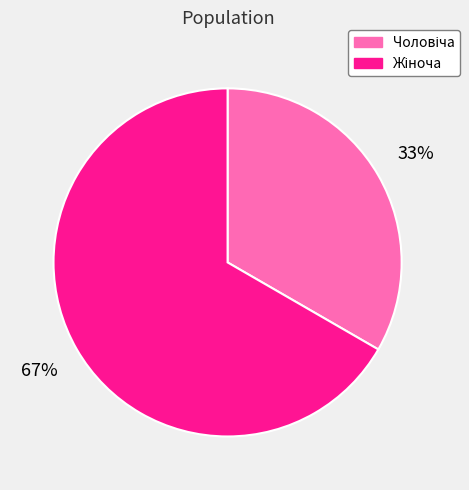

To the nearest percent, what is the average slice percentage?

50%